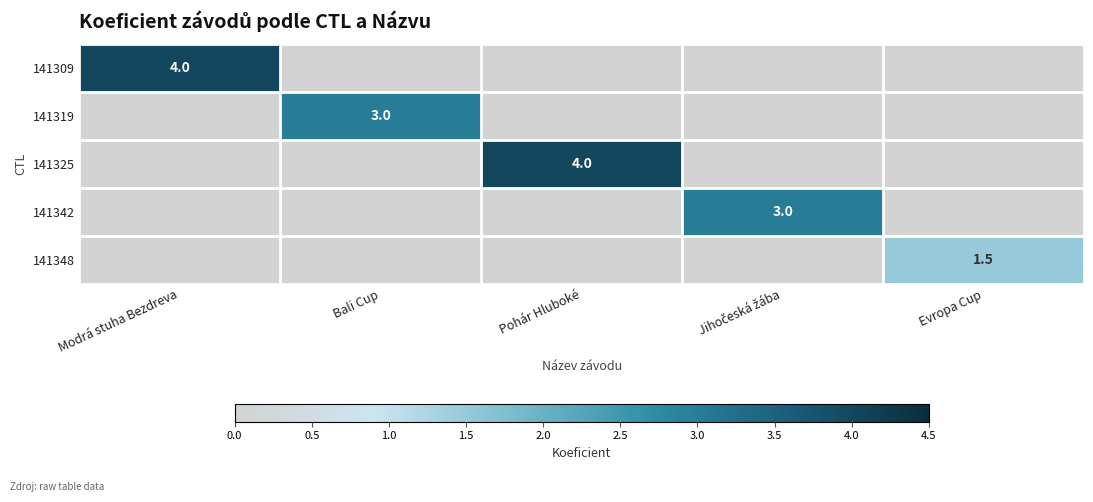

True or false: 141348 has a value of 0.8 at Evropa Cup.

False